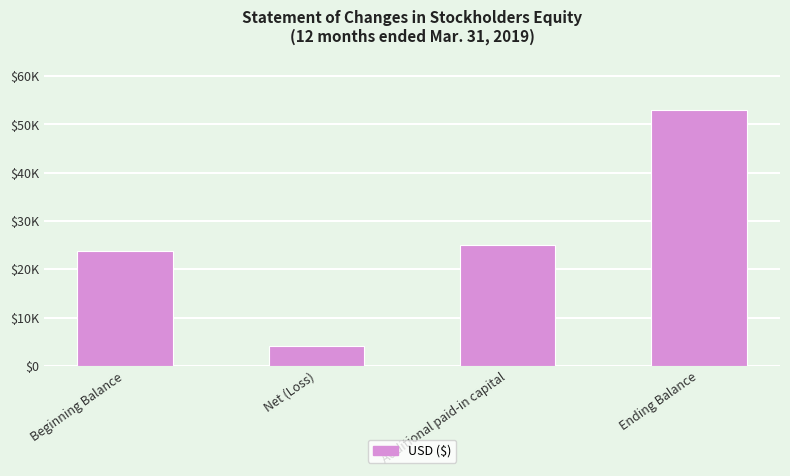

Where is the data nearest to the value 28641?

Additional paid-in capital